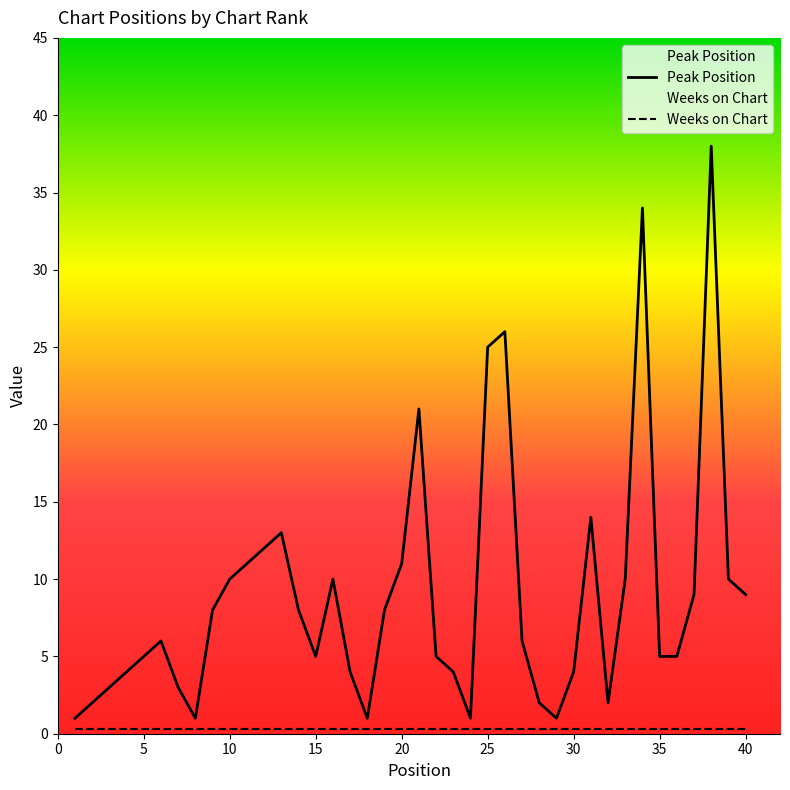

Reading left to right, what are all the values shown in this chart?

1=1	2=2	3=3	4=4	5=5	6=6	7=3	8=1	9=8	10=10	11=11	12=12	13=13	14=8	15=5	16=10	17=4	18=1	19=8	20=11	21=21	22=5	23=4	24=1	25=25	26=26	27=6	28=2	29=1	30=4	31=14	32=2	33=10	34=34	35=5	36=5	37=9	38=38	39=10	40=9